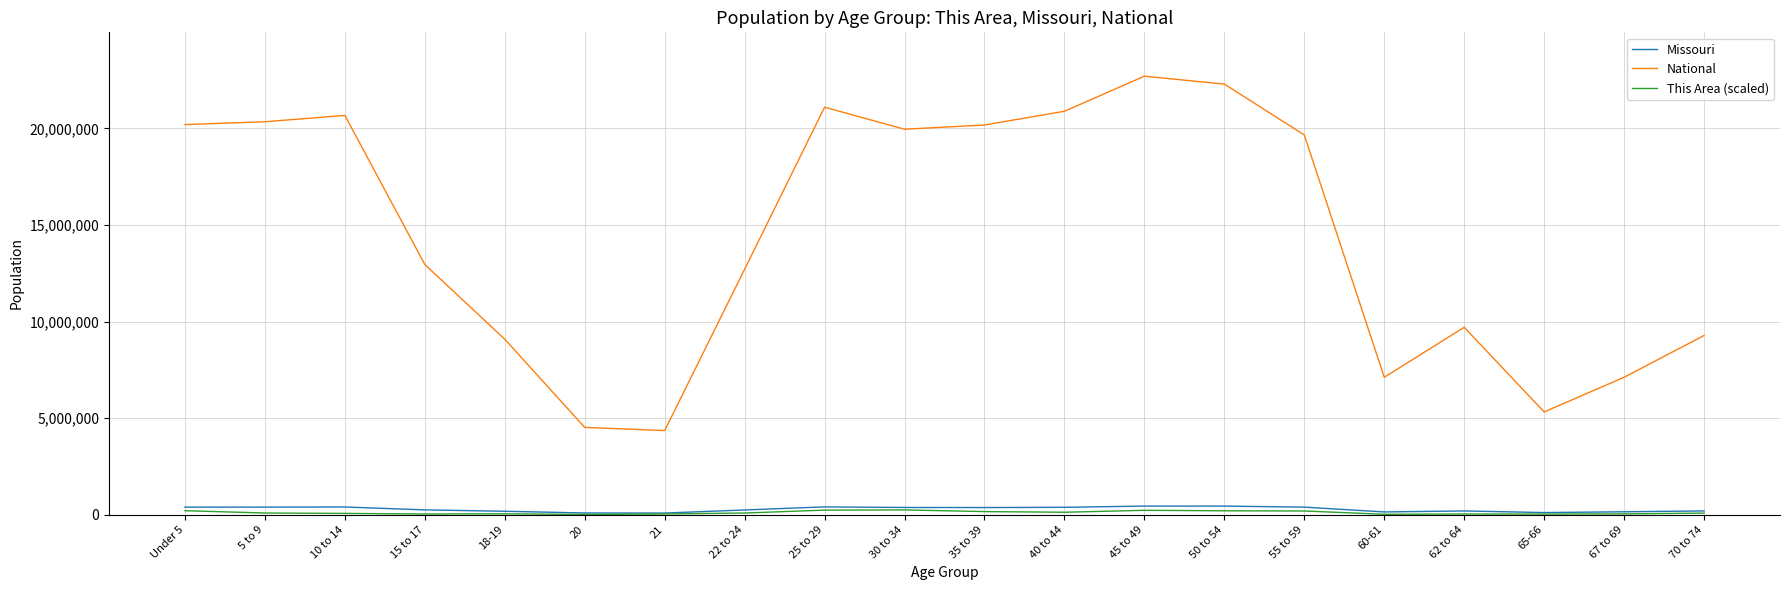

True or false: National and Missouri intersect in this chart.

False